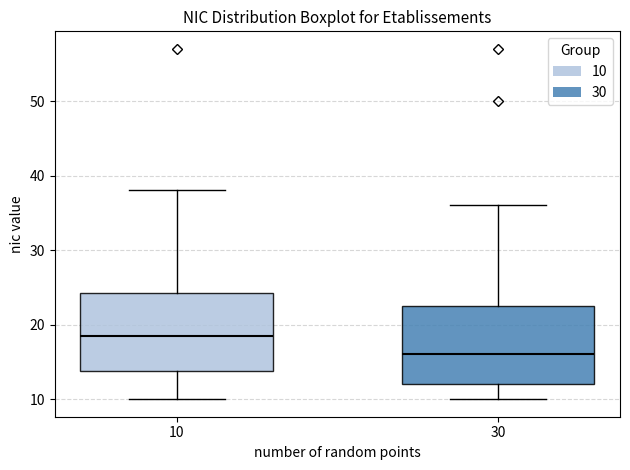

Reading left to right, read every box against the y-axis: the position of its median line, the range the box covers, and the ends of its whiskers. The values are not printed on the chart, so give them approximately, as read against the axis.

10: median 19, box 14 to 24, whiskers 10 to 38
30: median 16, box 12 to 23, whiskers 10 to 36